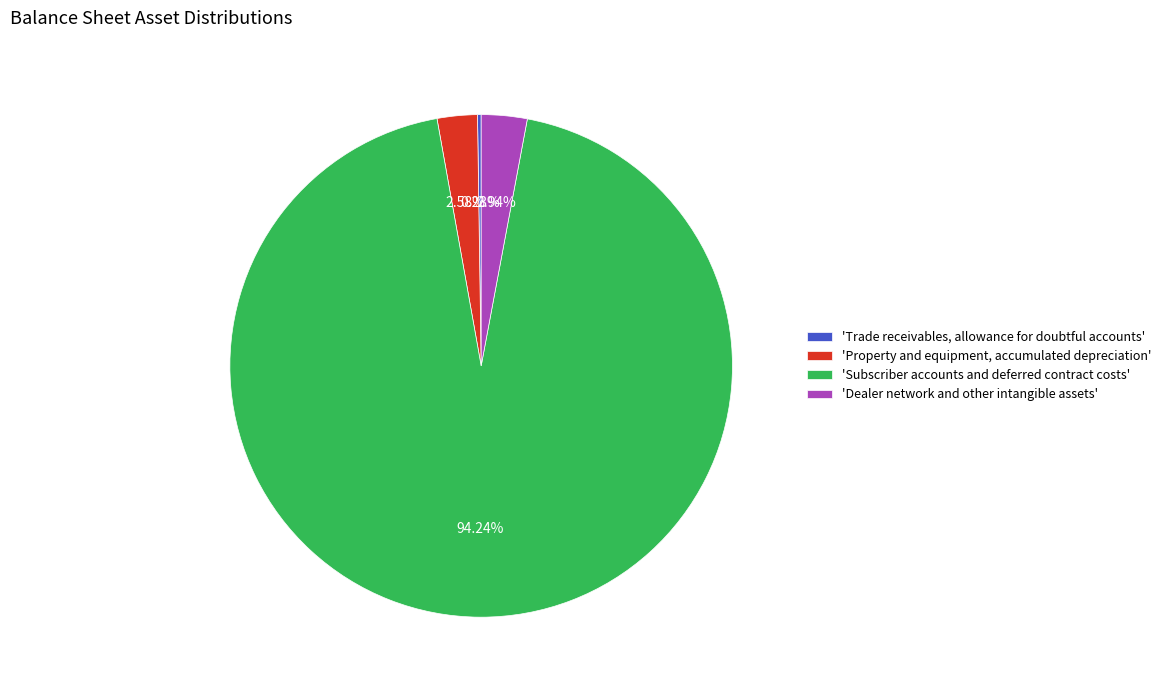

Between 'Subscriber accounts and deferred contract costs' and 'Property and equipment, accumulated depreciation', which is larger?

'Subscriber accounts and deferred contract costs'